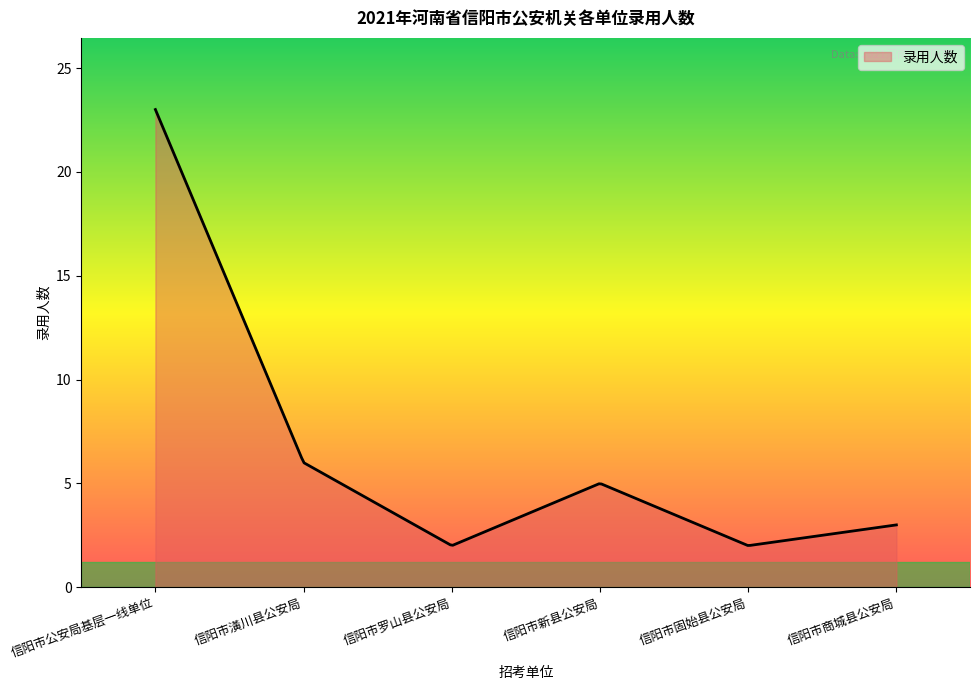

What is the minimum value shown in the chart?

2.0